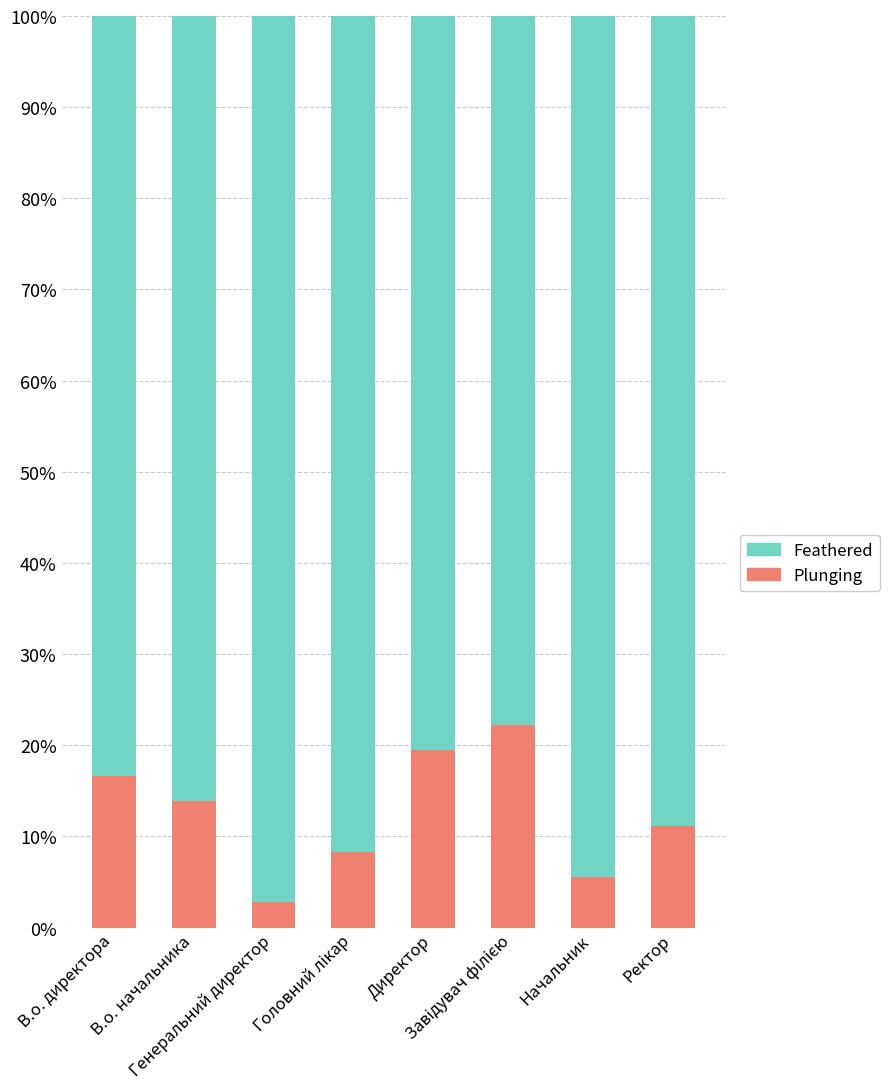

How many series are shown in this chart?

2